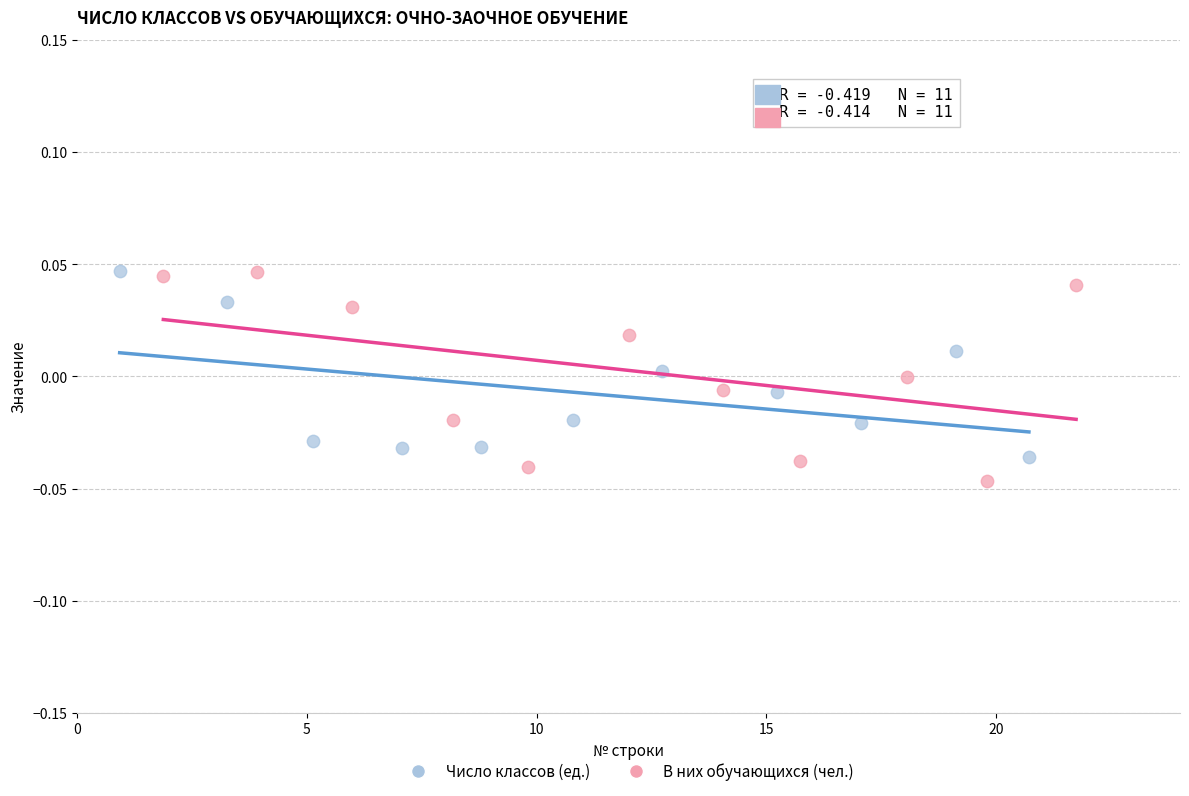

Which series contains the lowest Y value?

В них обучающихся (чел.)